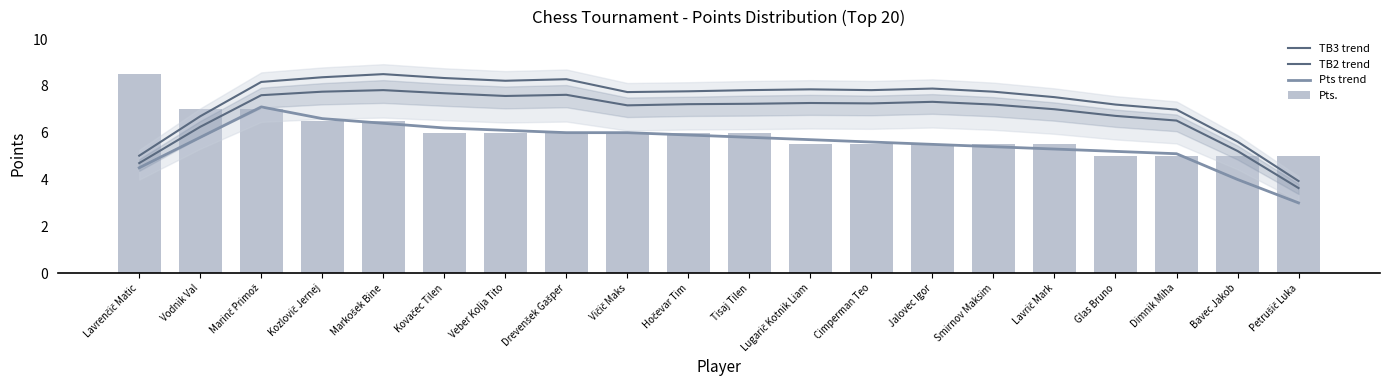

Reading right to left, list all the values displayed in this chart.

TB3 trend: 3.9	5.6	7.0	7.2	7.5	7.8	7.9	7.8	7.8	7.8	7.8	7.7	8.3	8.2	8.3	8.5	8.4	8.2	6.7	5.0
TB2 trend: 3.6	5.2	6.5	6.7	7.0	7.2	7.3	7.2	7.3	7.2	7.2	7.2	7.6	7.6	7.7	7.8	7.8	7.6	6.2	4.7
Pts trend: 3.0	4.0	5.1	5.2	5.3	5.4	5.5	5.6	5.7	5.8	5.9	6.0	6.0	6.1	6.2	6.4	6.6	7.1	5.8	4.5
Pts.: 5.0	5.0	5.0	5.0	5.5	5.5	5.5	5.5	5.5	6.0	6.0	6.0	6.0	6.0	6.0	6.5	6.5	7.0	7.0	8.5